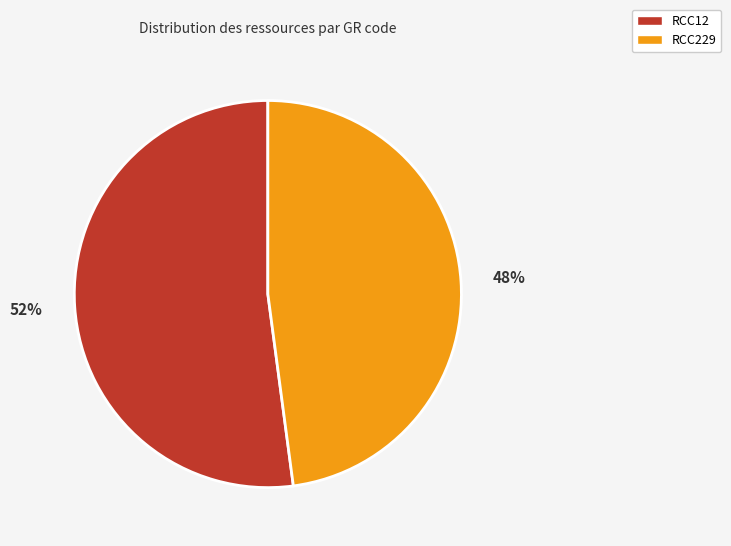

Between RCC12 and RCC229, which is larger?

RCC12